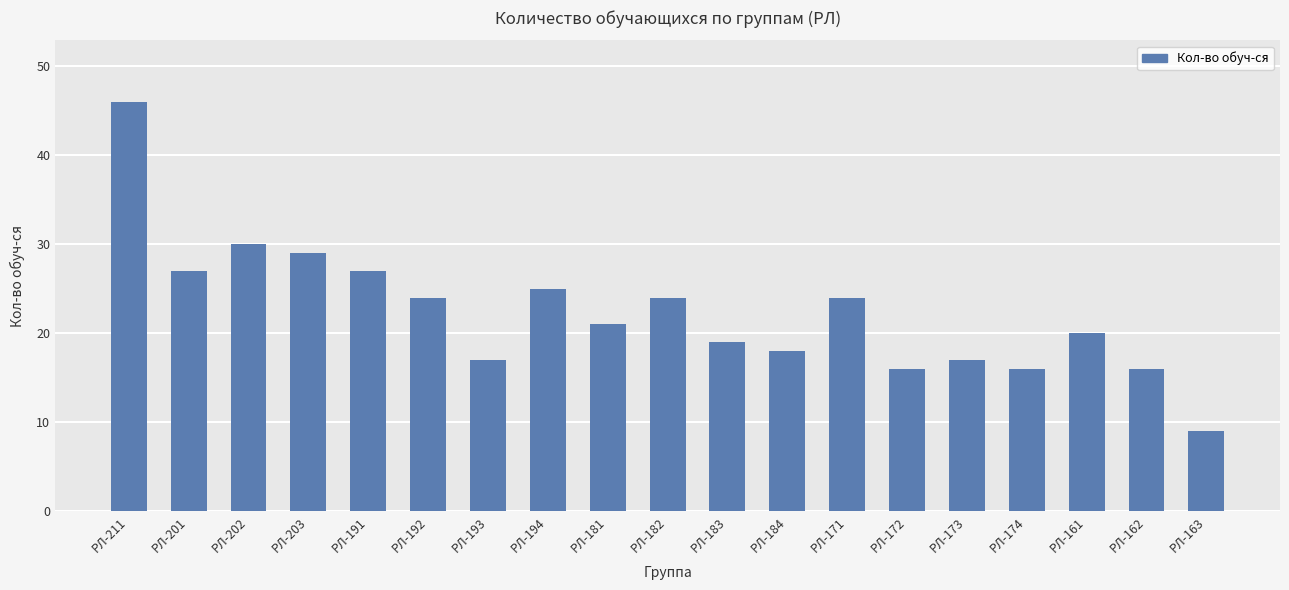

What is the approximate value at РЛ-191, to the nearest 5?

25